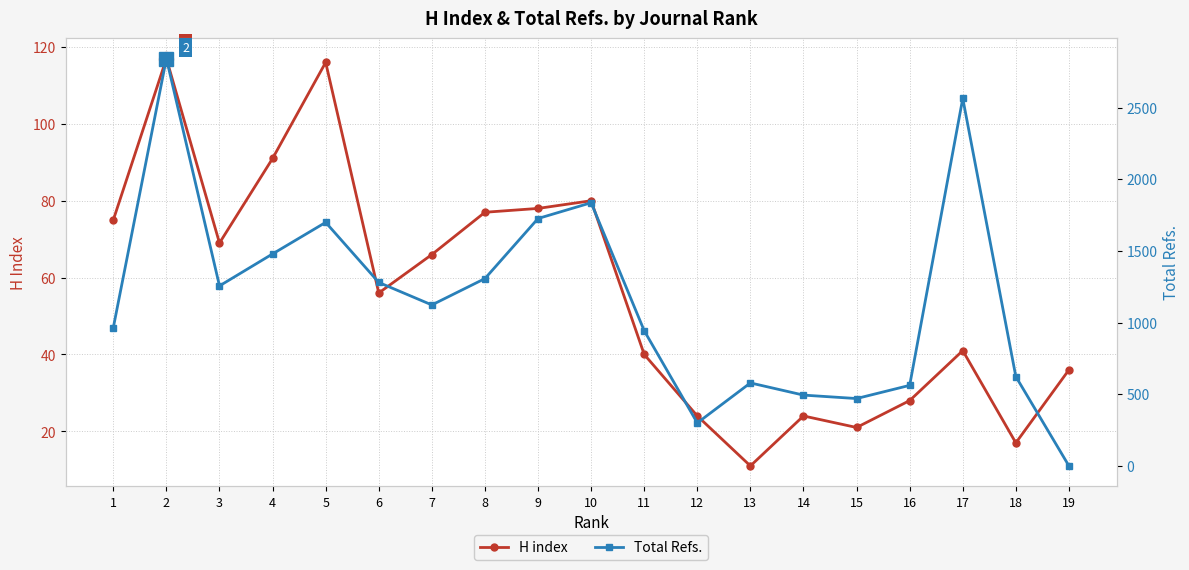

True or false: H index has more than 1 interior local peaks.

True